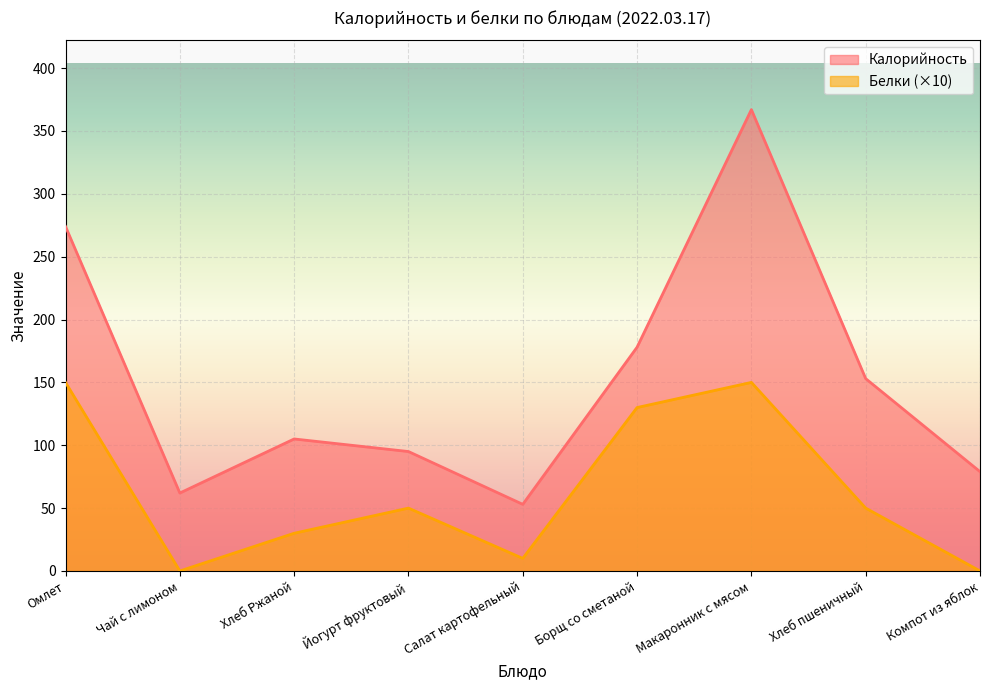

What is the label of the 1st point from the right?

Компот из яблок